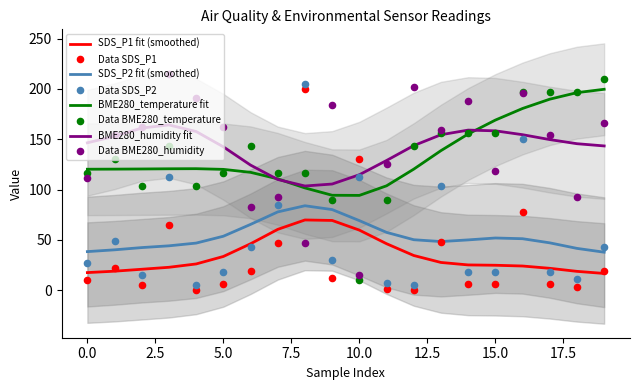

Which series has the widest spread of Y values?

SDS_P1